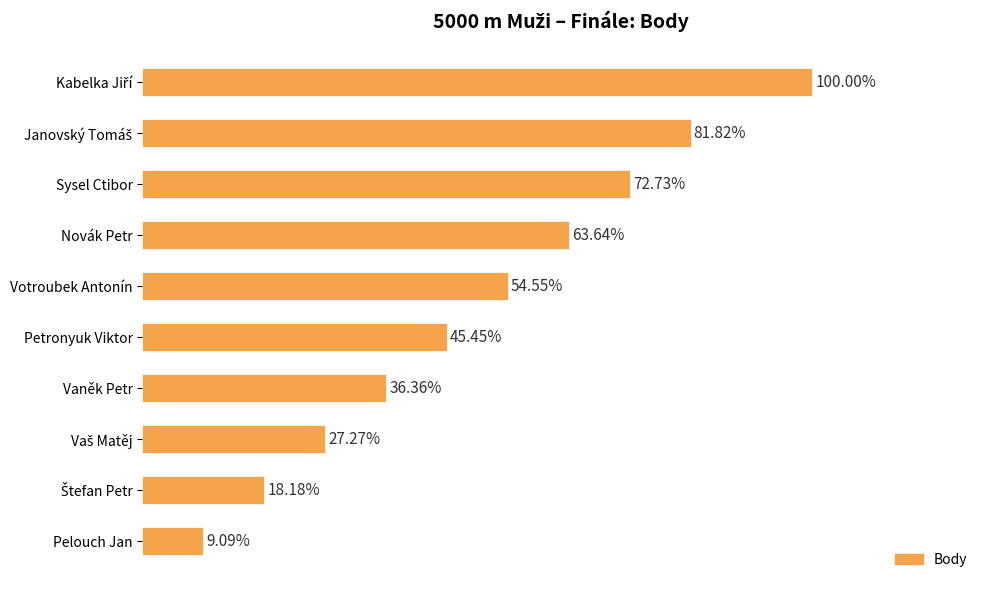

Are the bars horizontal?

Yes